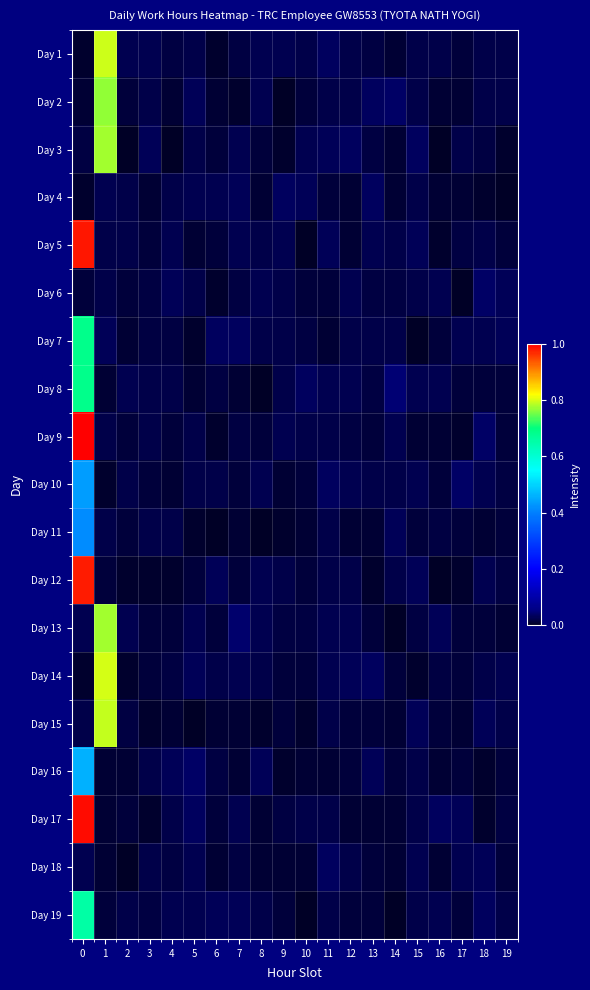

Rank the series by their maximum value, from highest to lowest.

Day 9, Day 17, Day 5, Day 12, Day 14, Day 1, Day 15, Day 13, Day 3, Day 2, Day 7, Day 8, Day 19, Day 16, Day 10, Day 11, Day 6, Day 4, Day 18